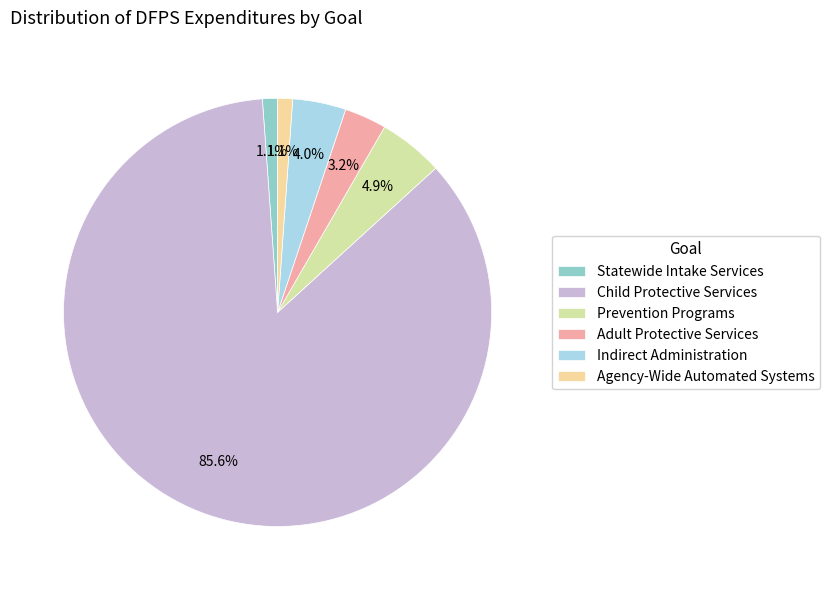

Which has a higher value, Adult Protective Services or Child Protective Services?

Child Protective Services